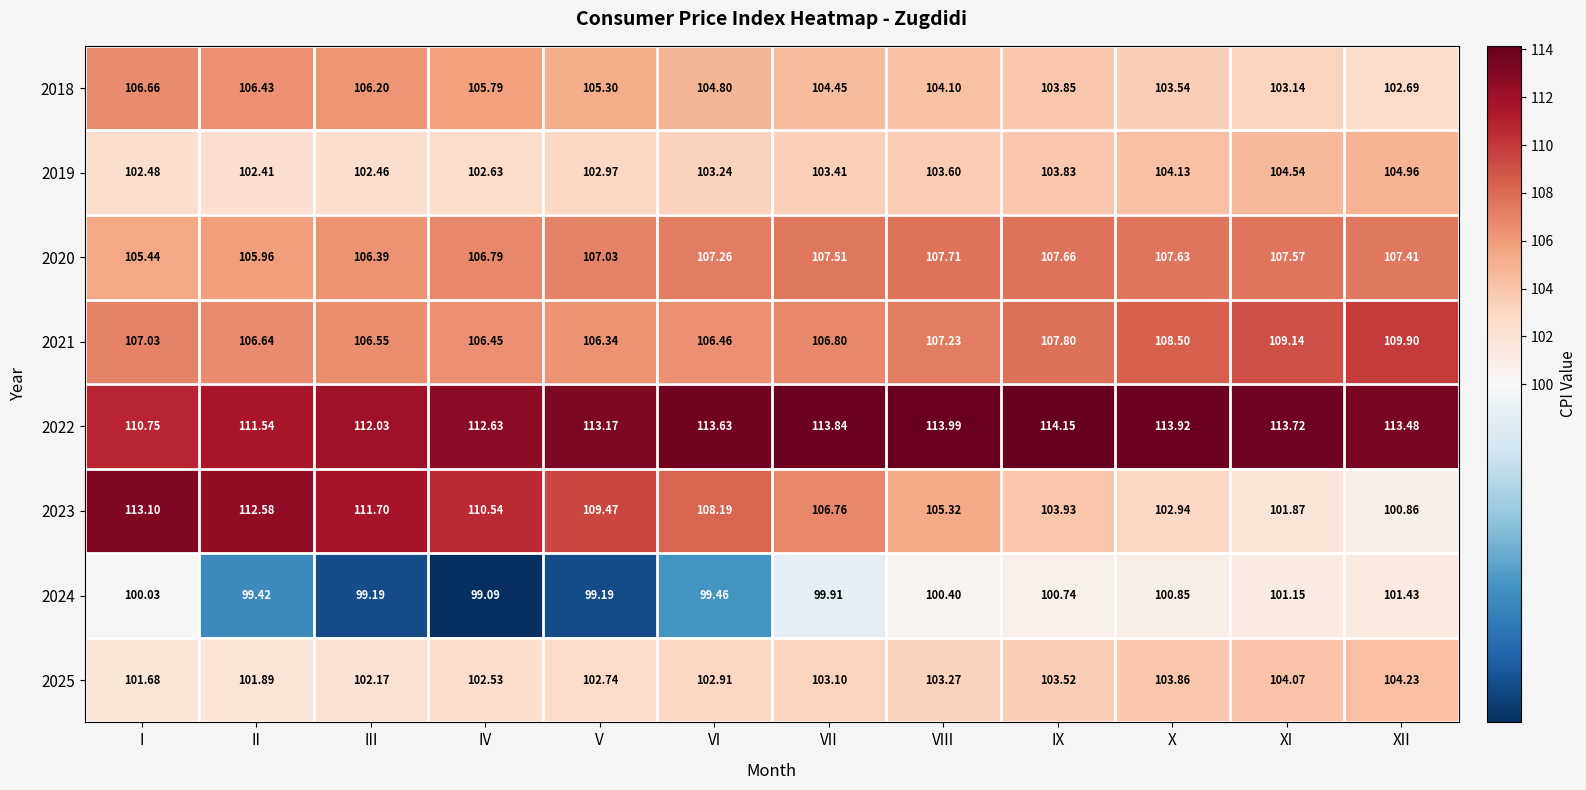

Which label corresponds to the largest value in the chart?

IX